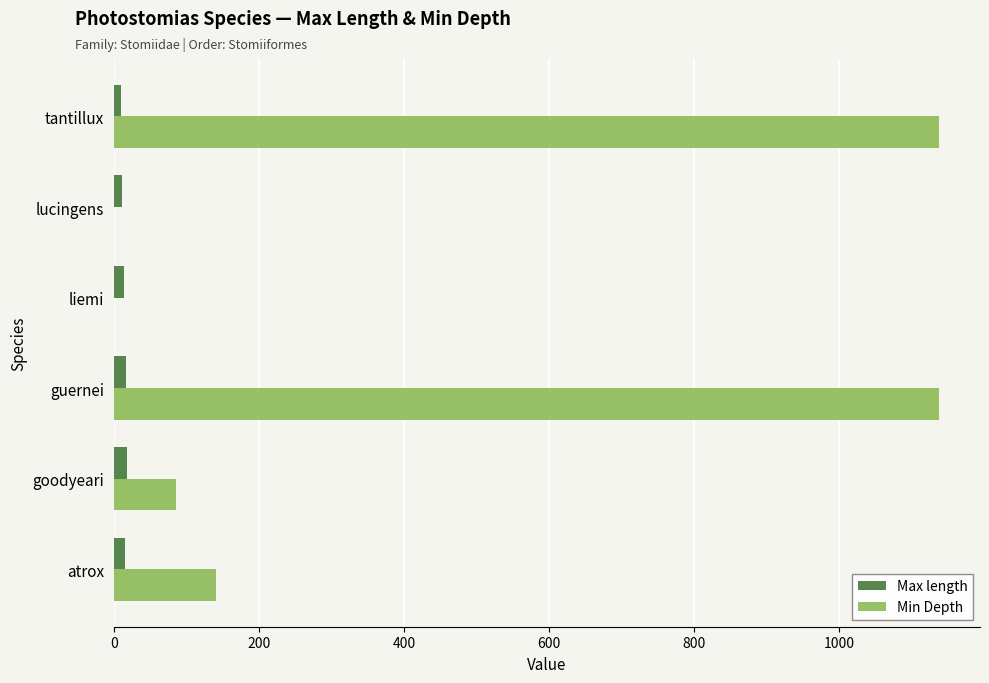

What is the greatest value displayed?

1138.0